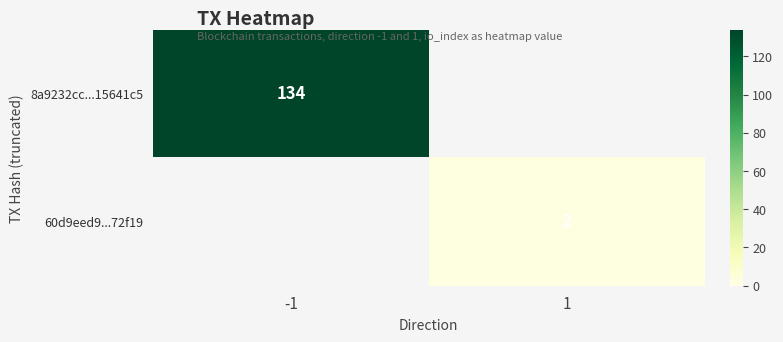

The value of 60d9eed9...72f19 at 1 is 1. True or false?

False